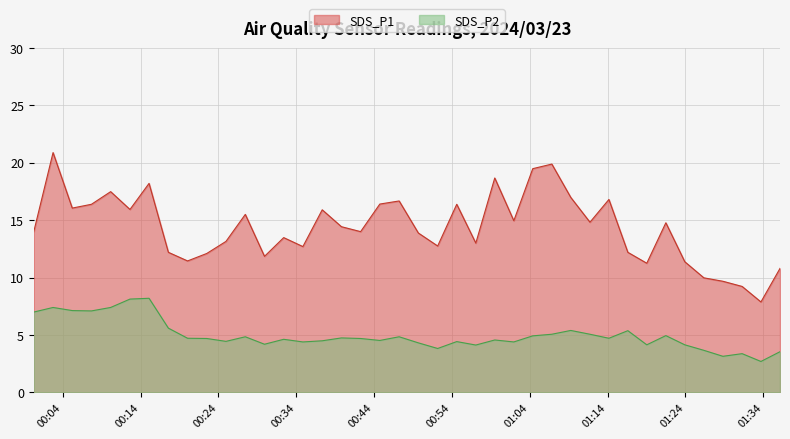

What are all the series names shown in the legend?

SDS_P1, SDS_P2